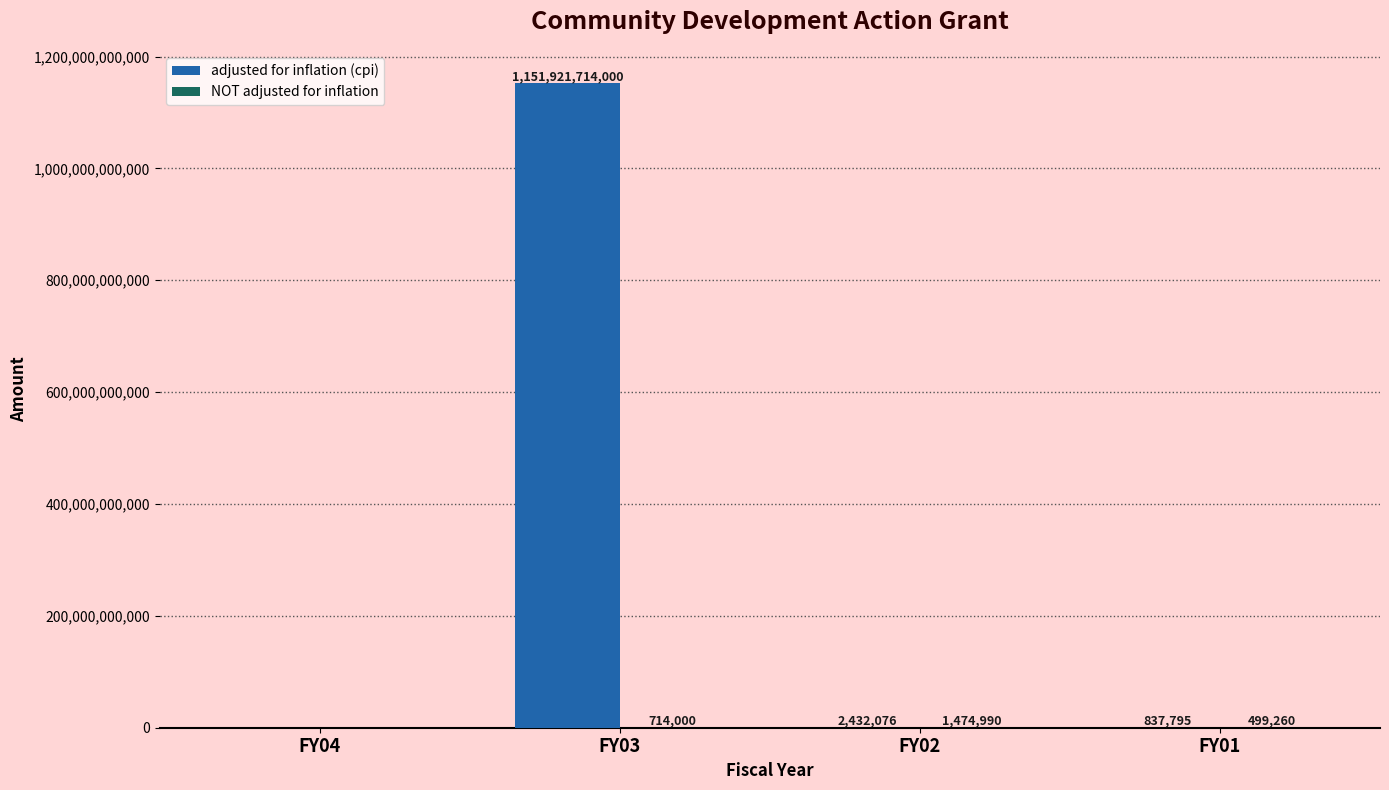

The value of adjusted for inflation (cpi) at FY03 is 1722261316076. True or false?

False